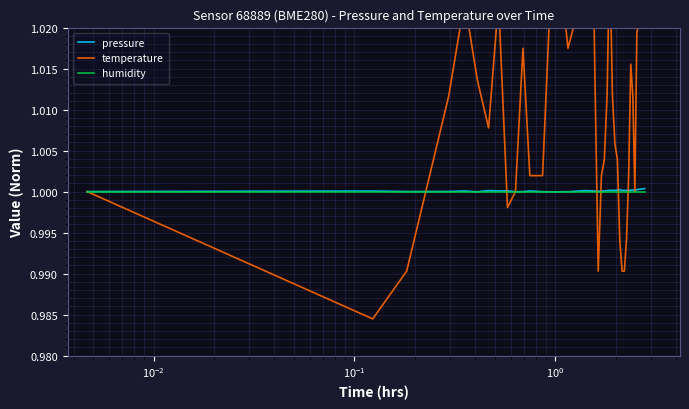

What is the highest value of the pressure series?

1.0